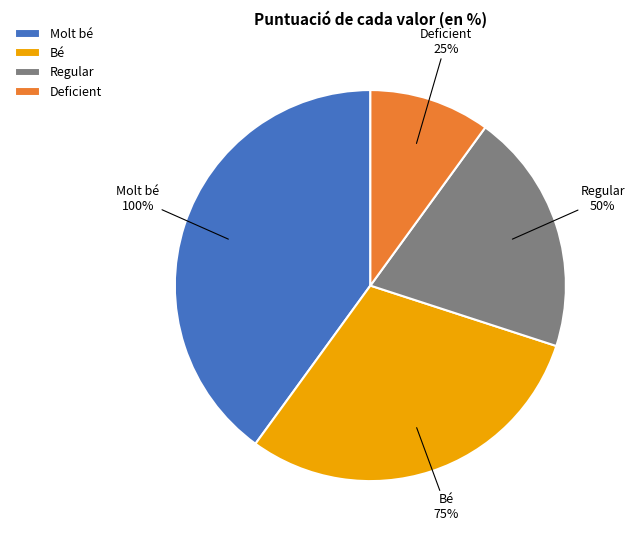

What percentage is NOT represented by Deficient?

90.0%